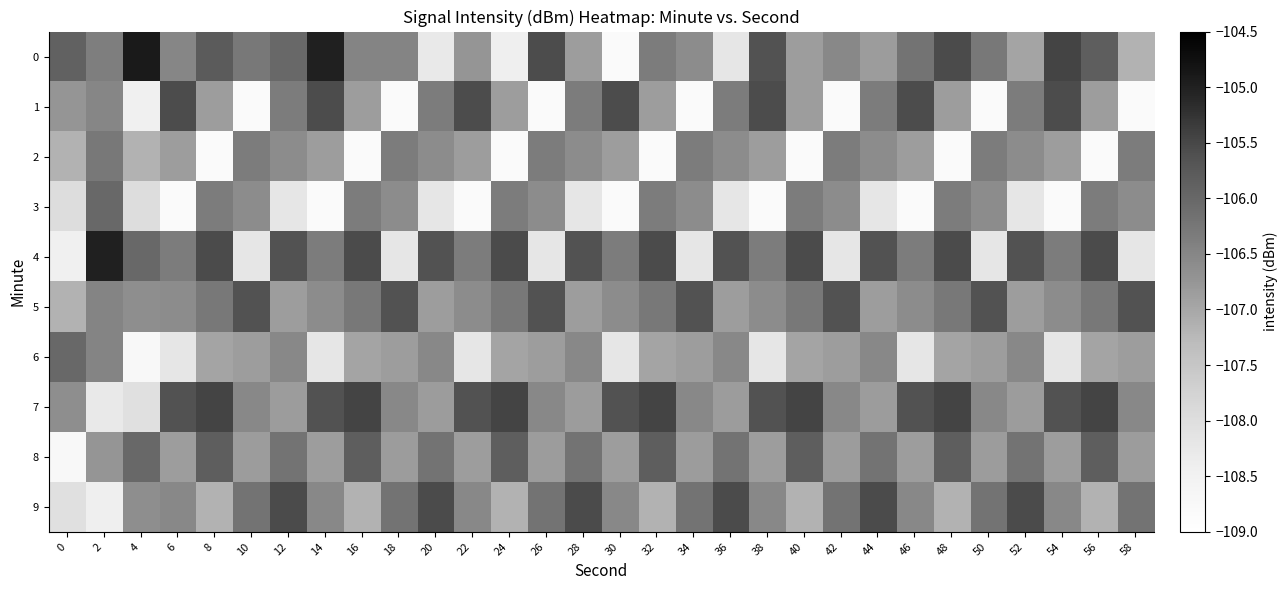

Between 0 and 38, which is larger?

38